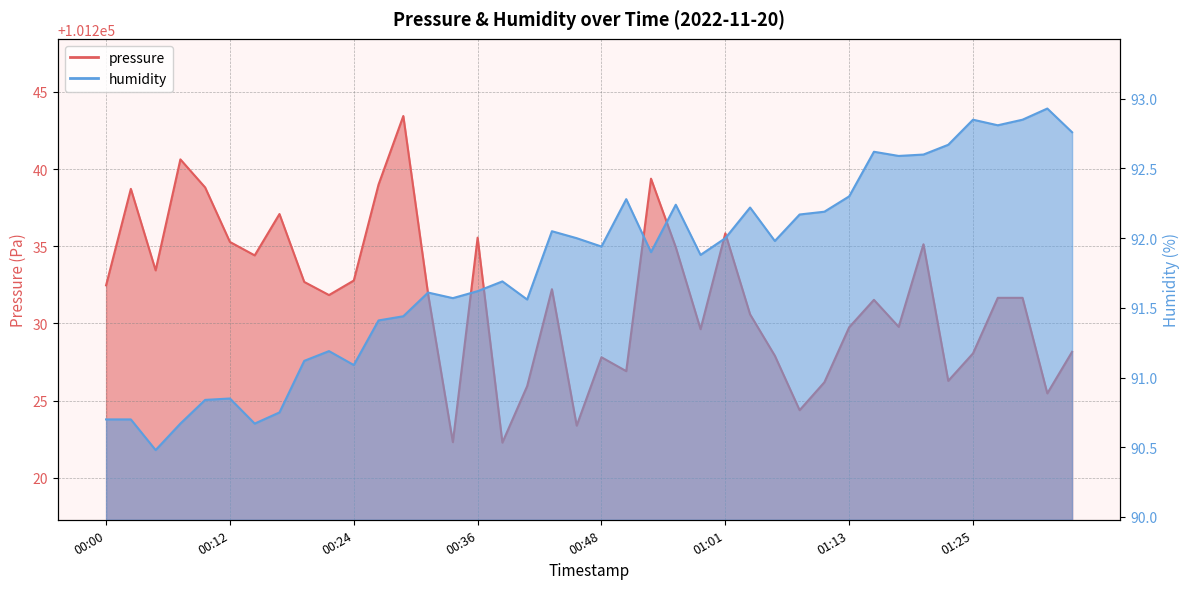

List the series in order of their peak value, lowest first.

humidity, pressure